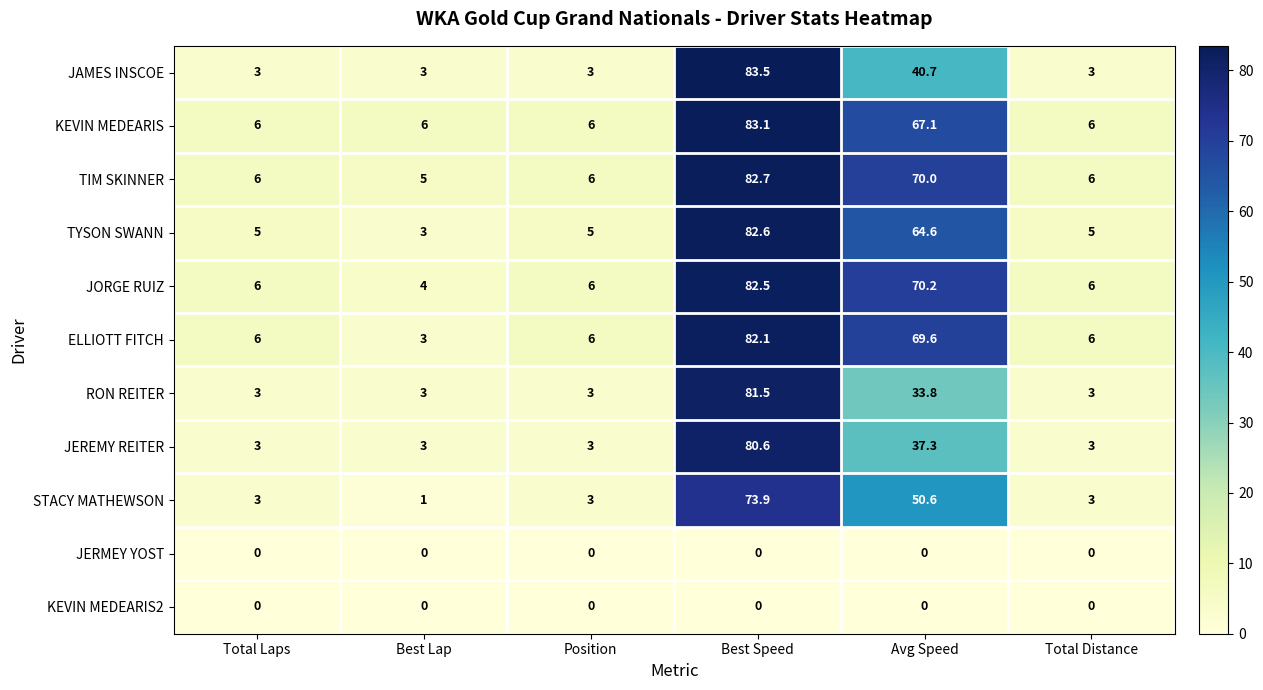

True or false: JAMES INSCOE has a value of 3.0 at Total Laps.

True